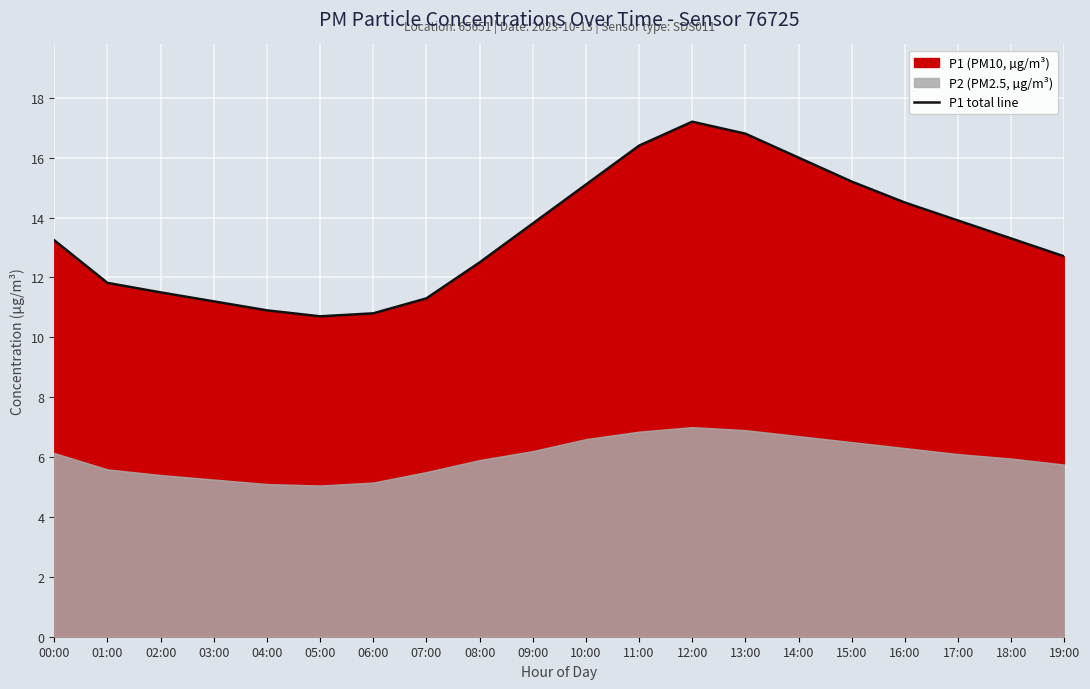

Between 19:00 and 07:00, which is larger?

19:00